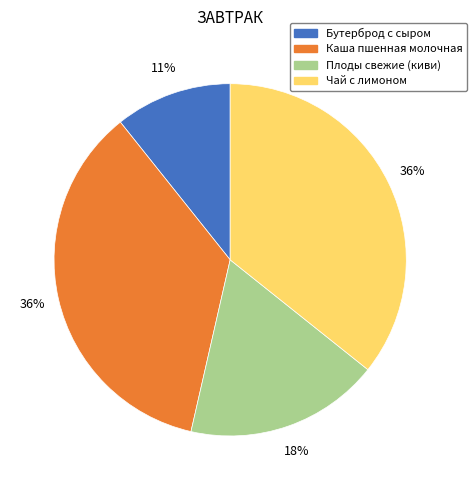

To the nearest percent, what portion does Плоды свежие (киви) represent?

18%